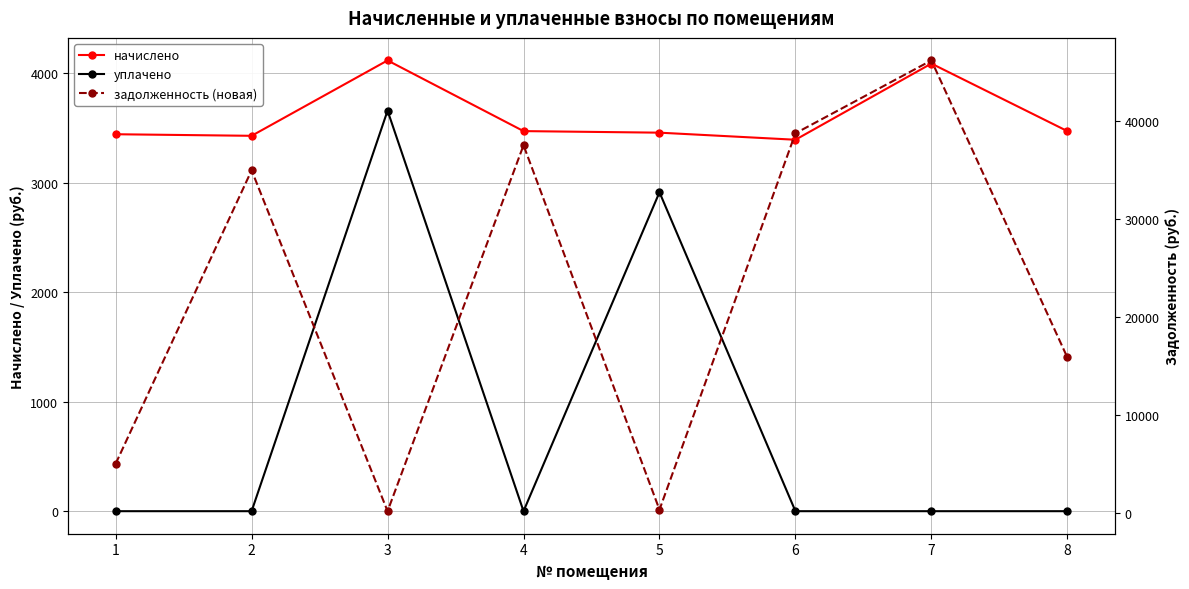

Which series has the largest range (max minus min)?

задолженность (новая)